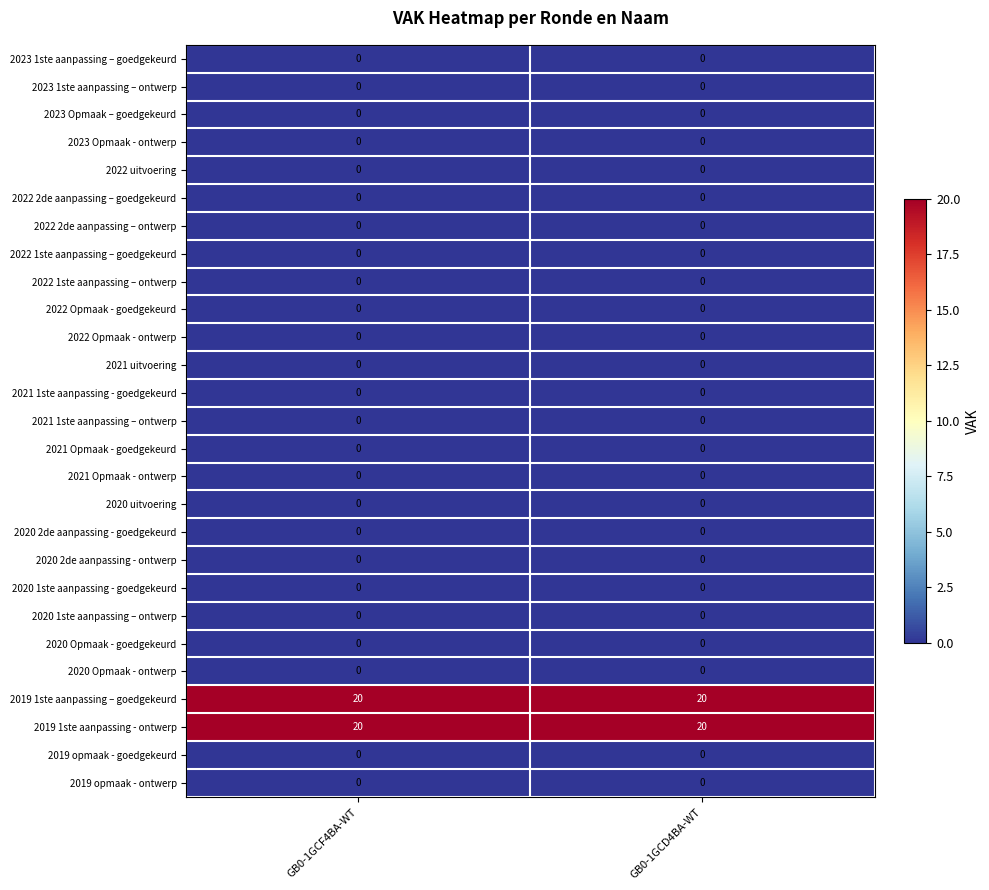

What is the total value across all series at GB0-1GCF4BA-WT?

40